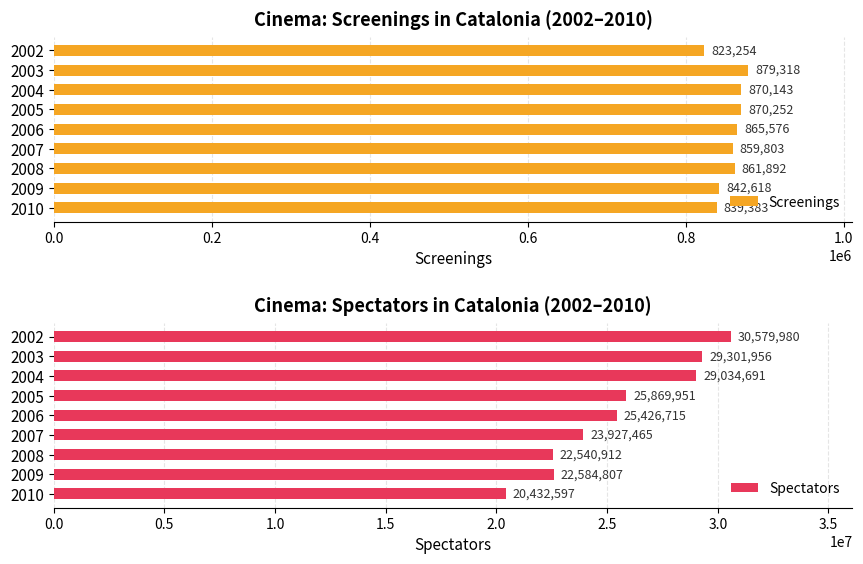

Rank the categories by Screenings value from lowest to highest.

2002, 2010, 2009, 2007, 2008, 2006, 2004, 2005, 2003